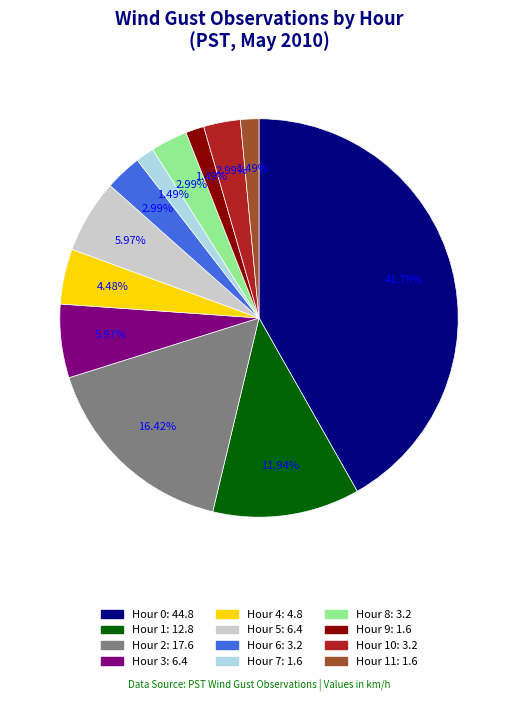

Does any single category account for the majority?

No